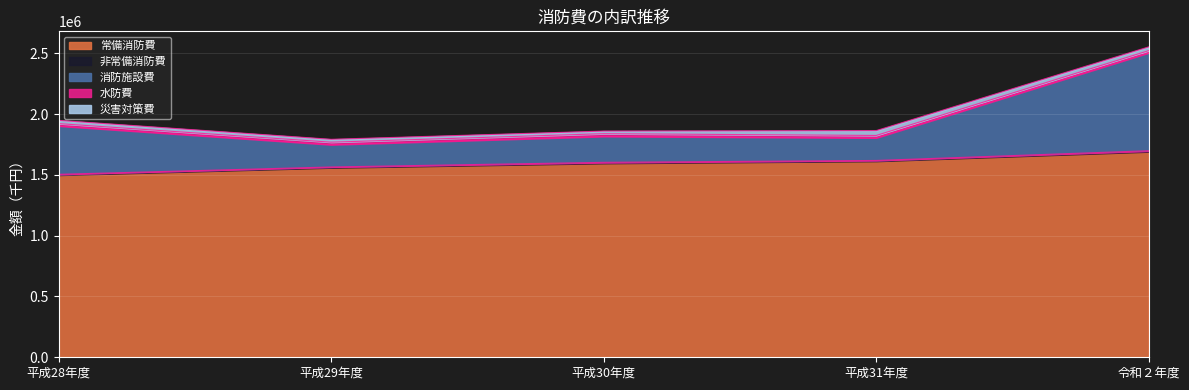

What is the sum of the 非常備消防費 values at 平成31年度 and 平成28年度?

11939